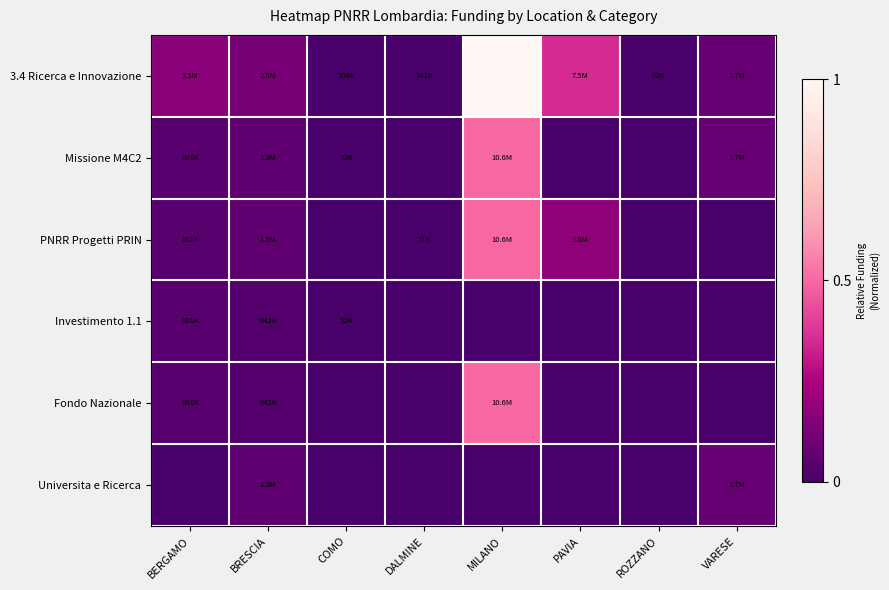

At which category is the sum across all series the highest?

MILANO